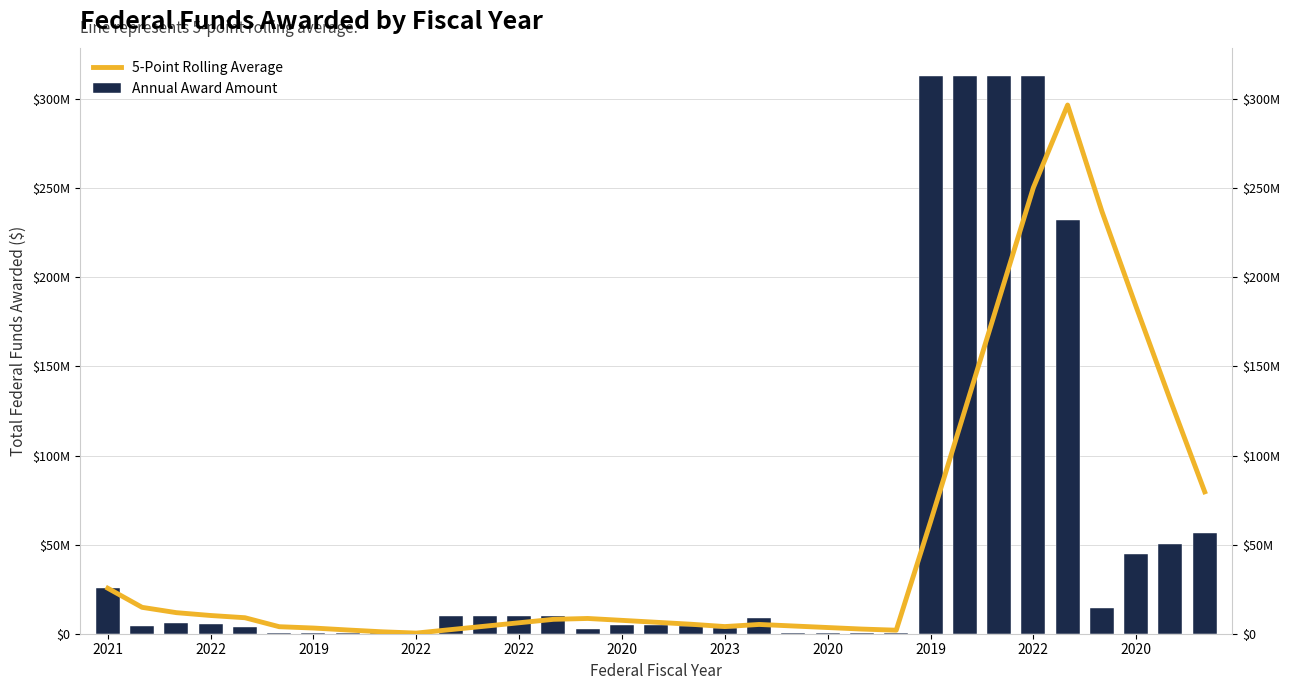

What is the label of the 11th bar from the right?

22